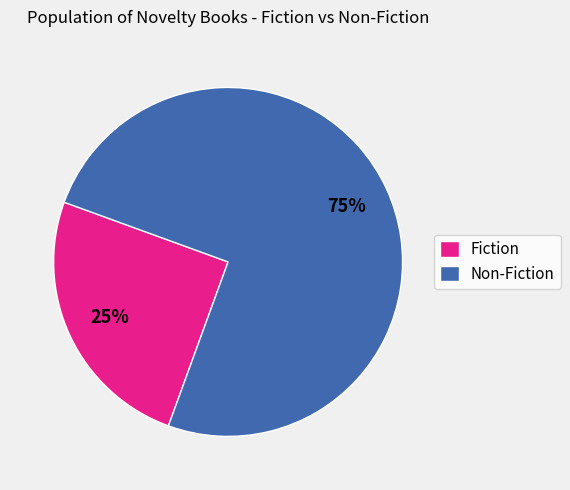

Rank the categories by value from highest to lowest.

Non-Fiction, Fiction